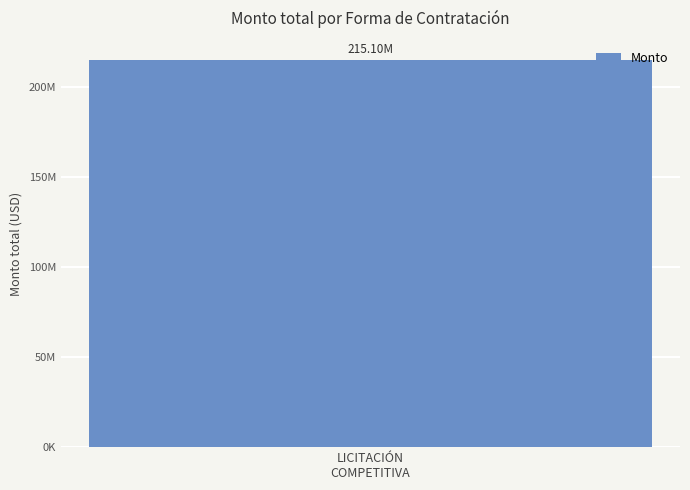

At which label does the data first exceed 15450?

LICITACIÓN COMPETITIVA